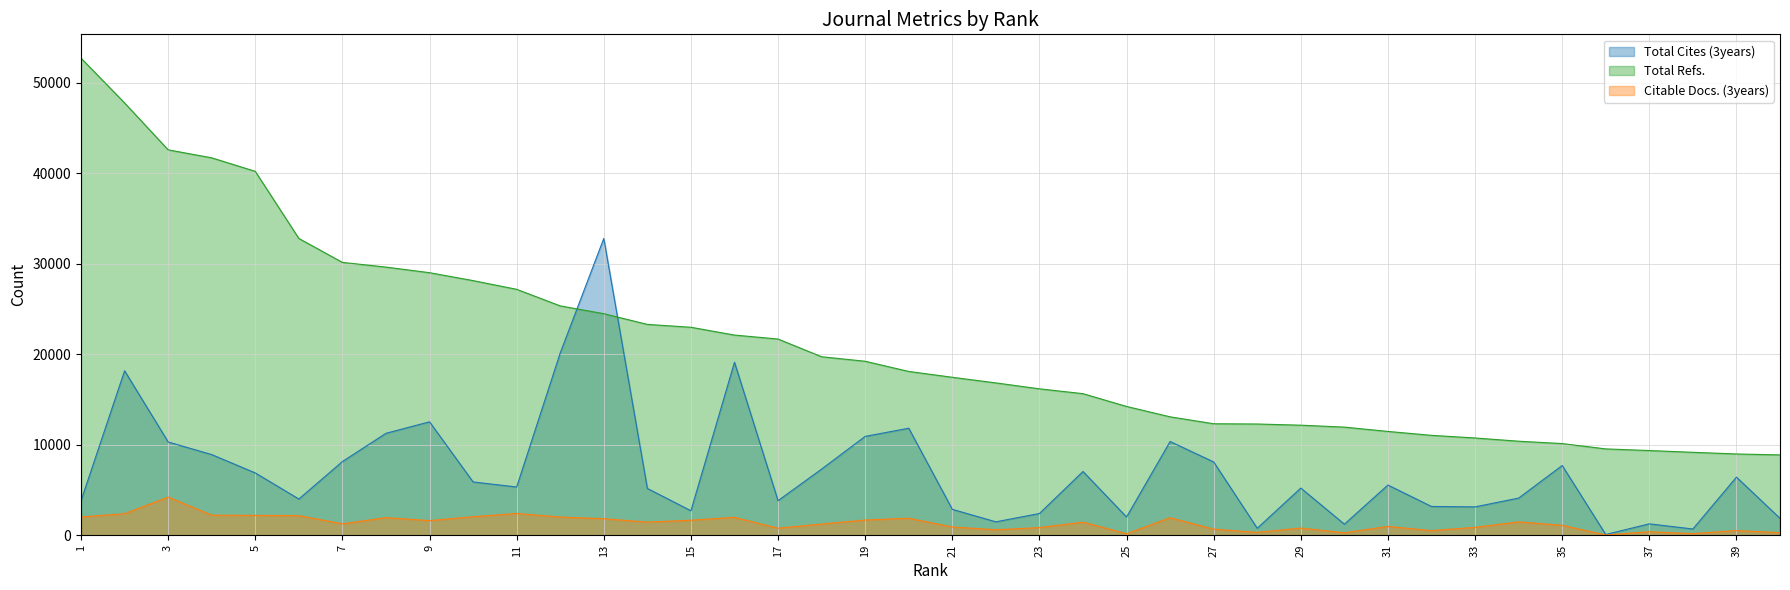

Does the chart have visible grid lines?

Yes